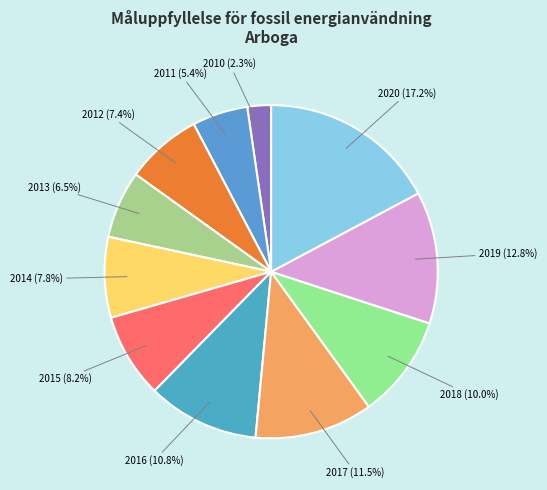

Approximately how many times larger is the value at 2018 compared to 2011?

1.9